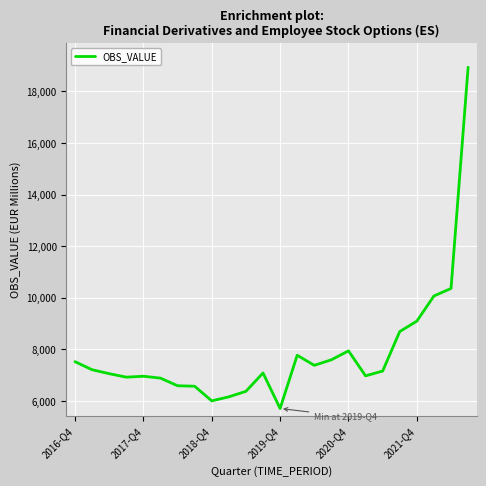

What is the difference between the maximum and minimum values?

13224